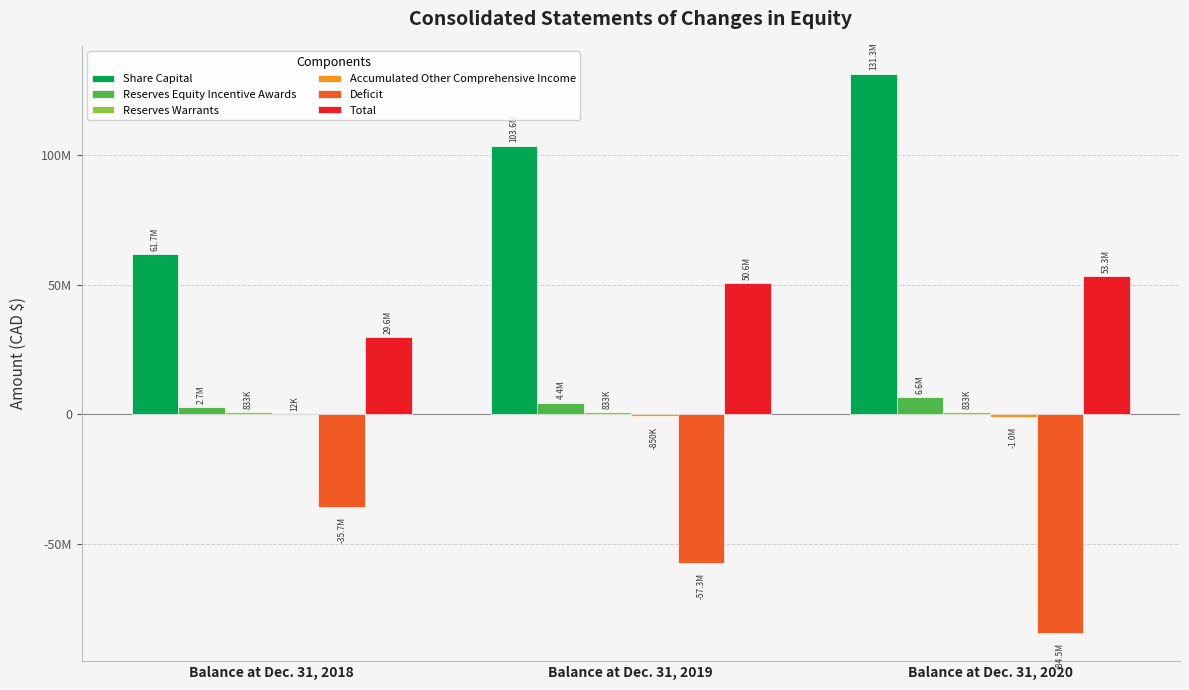

What is the value of the Accumulated Other Comprehensive Income bar at the 1st from the left?

11860